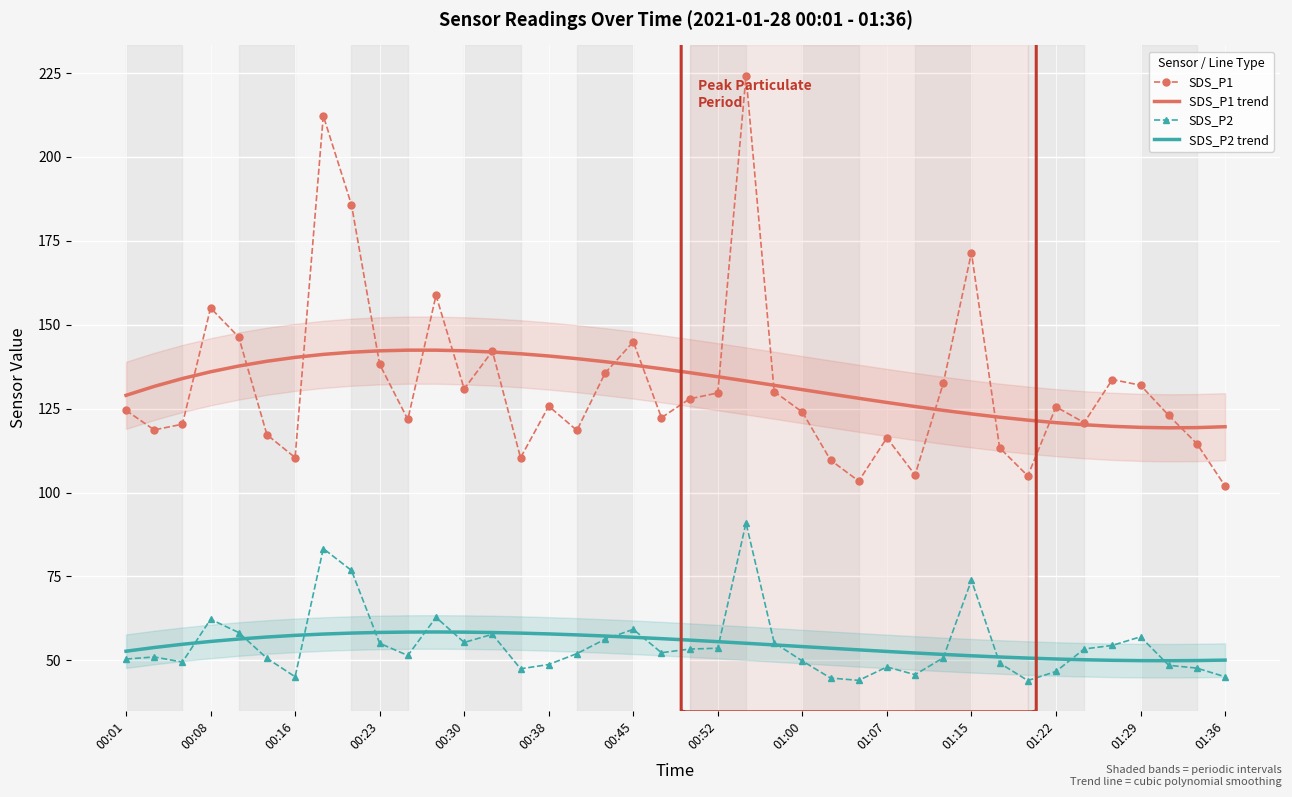

What is the maximum value shown in the chart?

224.2